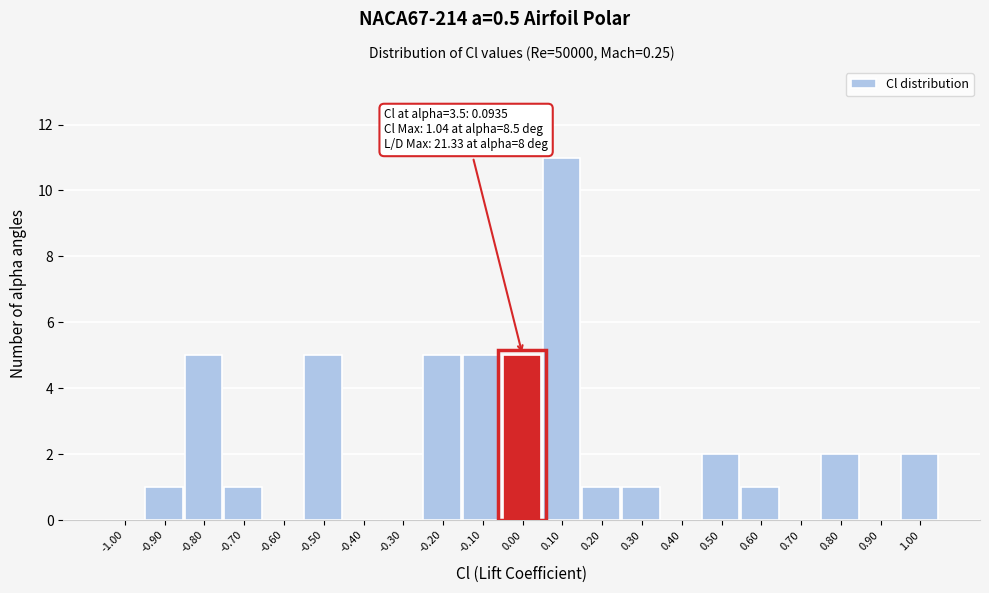

Reading right to left, transcribe all the data shown in this chart.

1.00=2	0.90=0	0.80=2	0.70=0	0.60=1	0.50=2	0.40=0	0.30=1	0.20=1	0.10=11	0.00=5	-0.10=5	-0.20=5	-0.30=0	-0.40=0	-0.50=5	-0.60=0	-0.70=1	-0.80=5	-0.90=1	-1.00=0